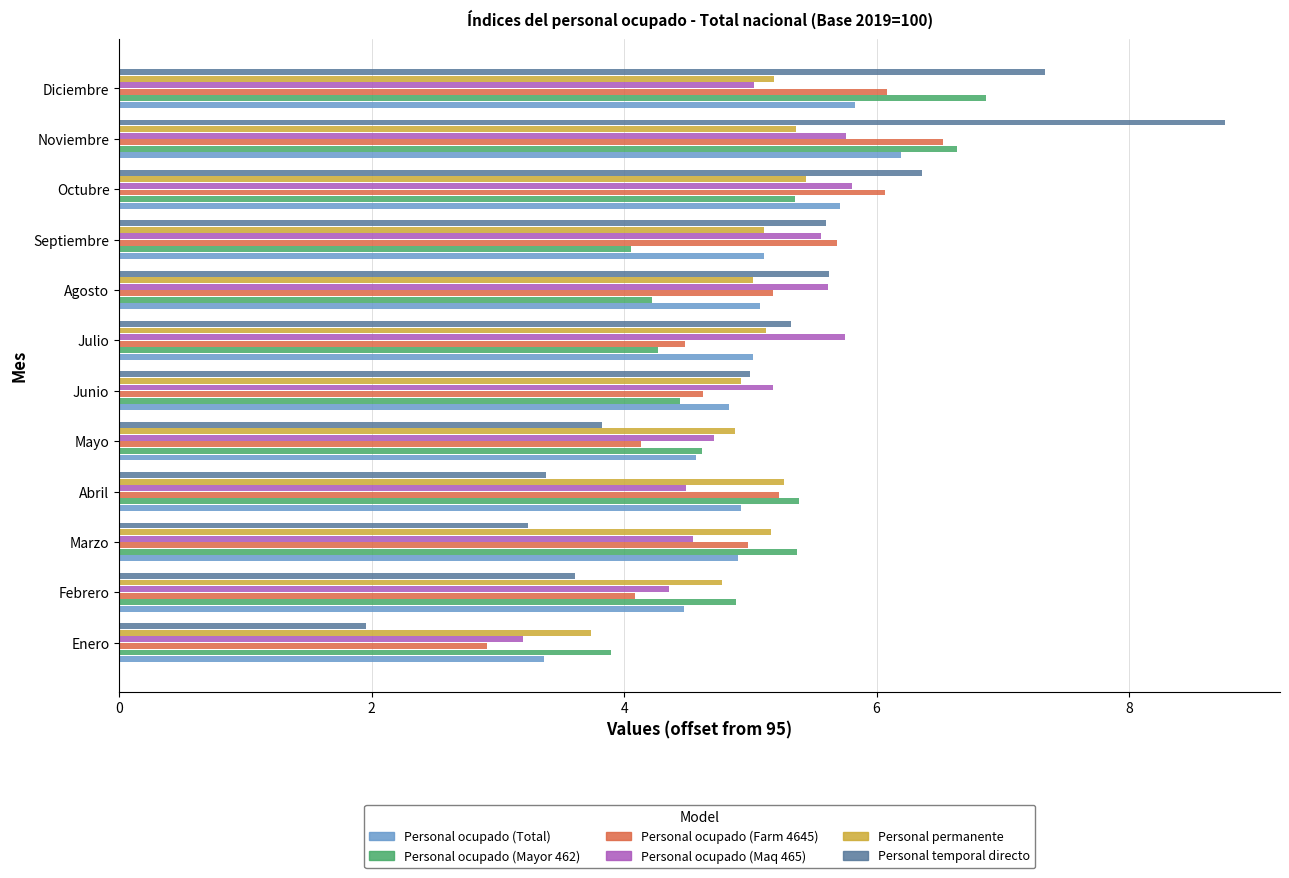

What value does the Personal temporal directo series have at Septiembre?

5.6